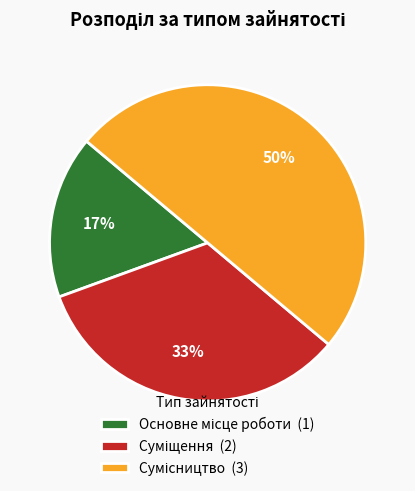

How many slices are in this pie chart?

3